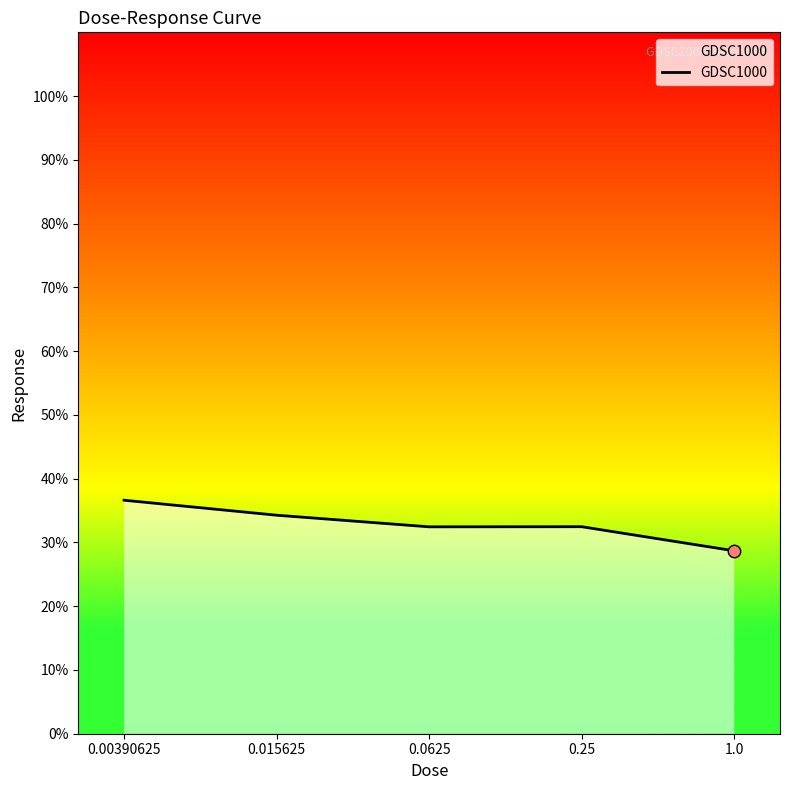

Approximately how many times larger is the value at 0.00390625 compared to 0.0625?

1.1